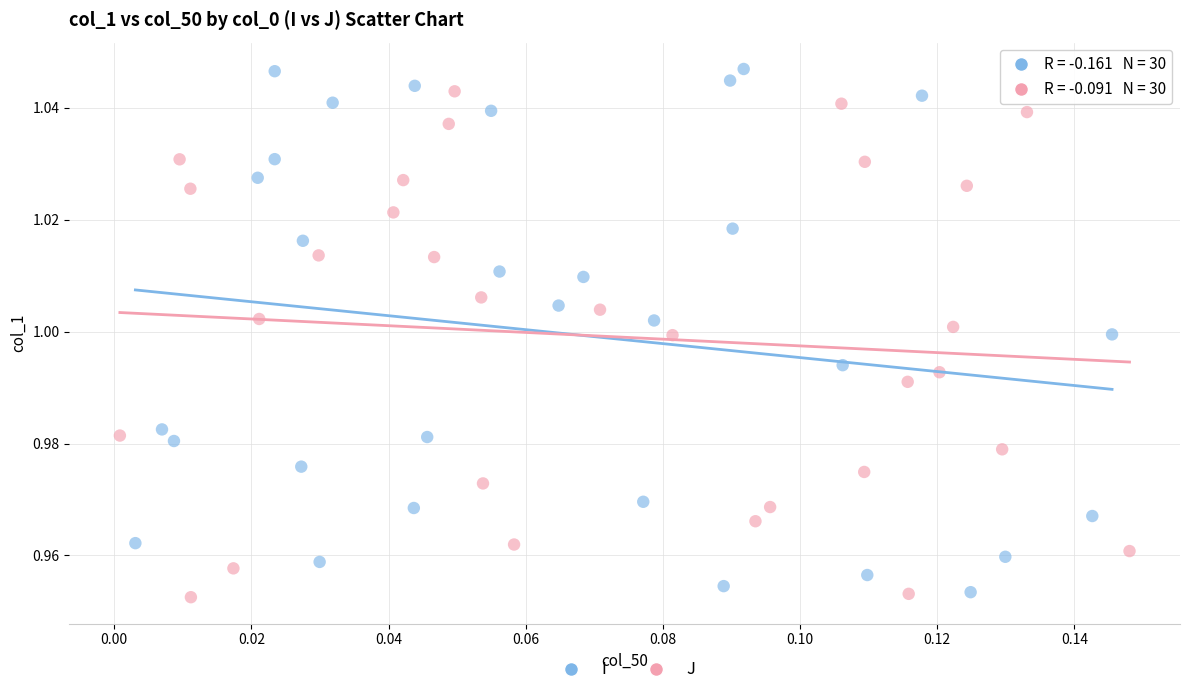

Which series contains the highest Y value?

I